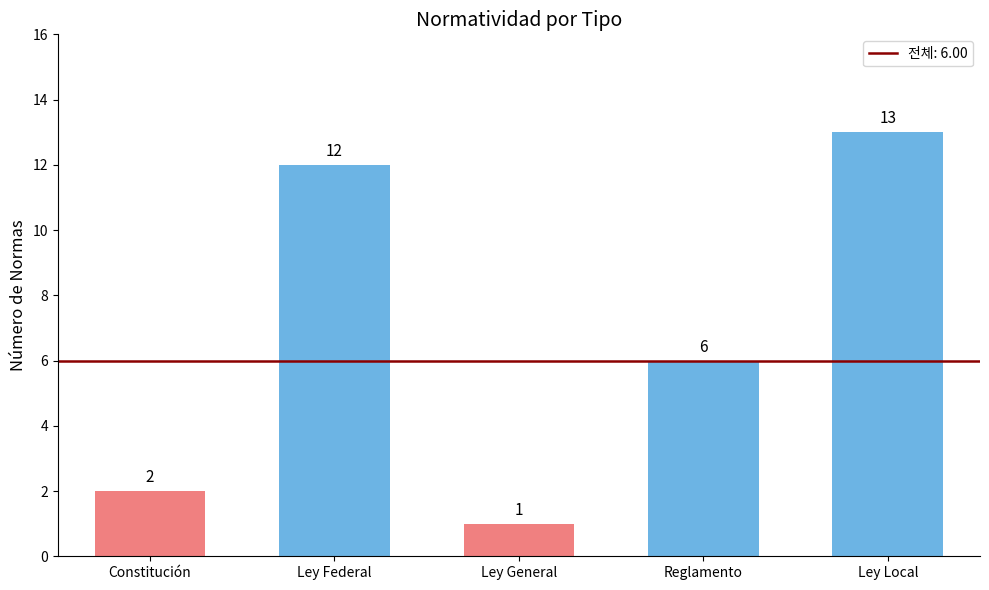

What is the label of the 5th bar from the right?

Constitución